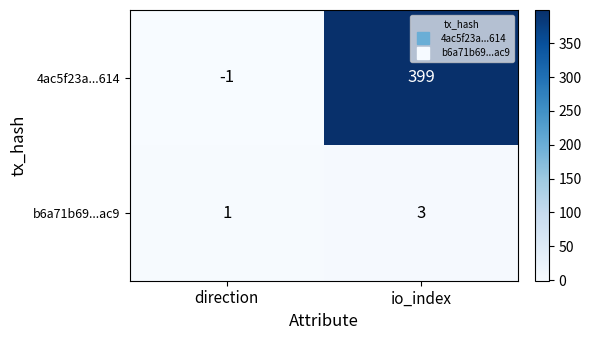

How many data points does each series have?

2